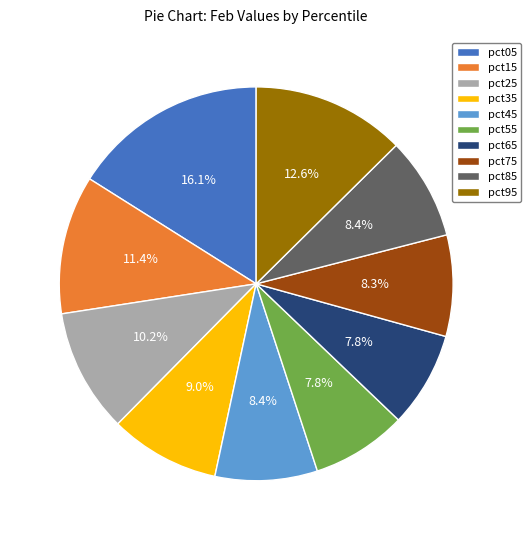

Which category has the biggest portion of the pie?

pct05